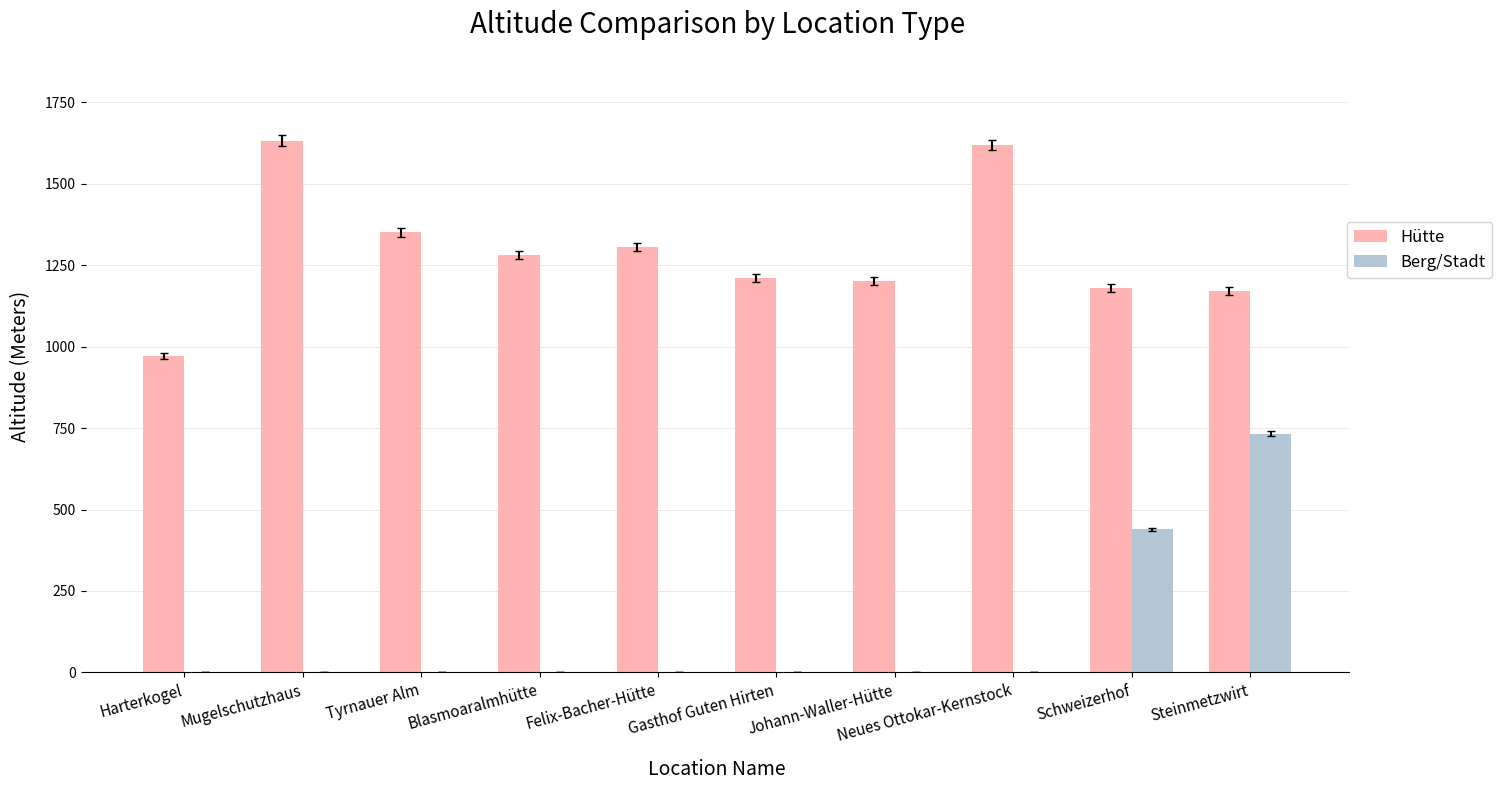

Which series changed the most between Felix-Bacher-Hütte and Neues Ottokar-Kernstock?

Hütte